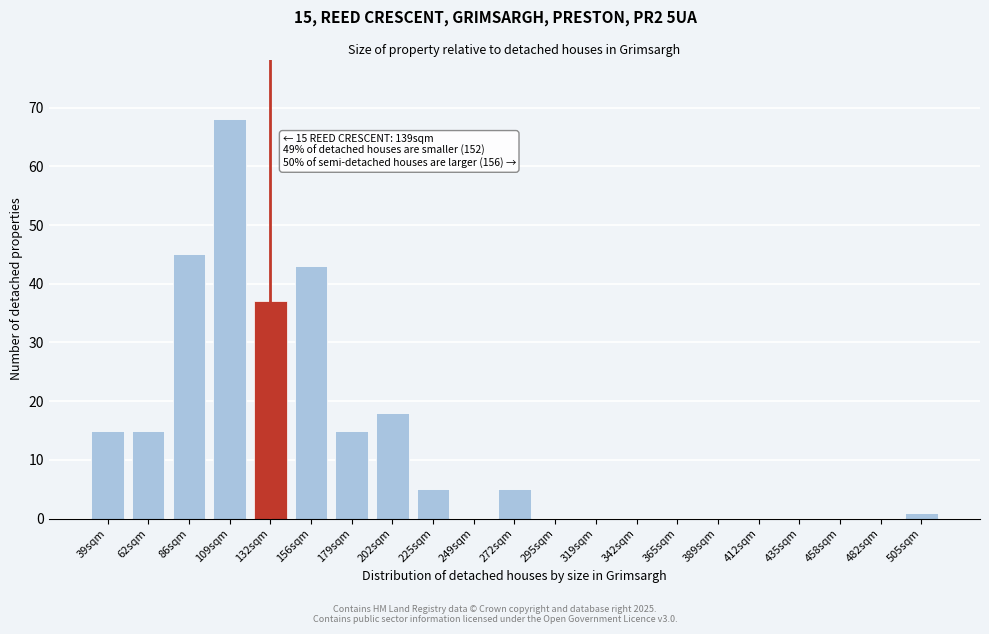

Reading right to left, transcribe all the data shown in this chart.

505sqm=1	482sqm=0	458sqm=0	435sqm=0	412sqm=0	389sqm=0	365sqm=0	342sqm=0	319sqm=0	295sqm=0	272sqm=5	249sqm=0	225sqm=5	202sqm=18	179sqm=15	156sqm=43	132sqm=37	109sqm=68	86sqm=45	62sqm=15	39sqm=15